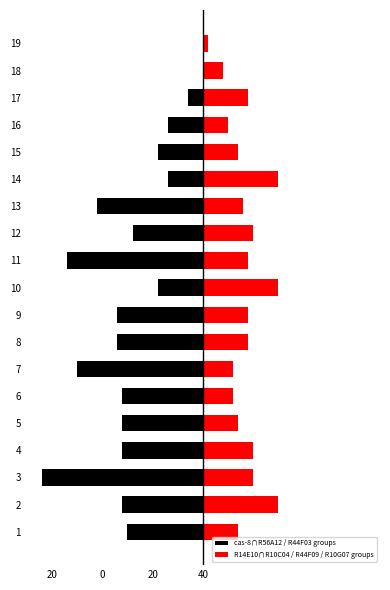

The cas-8∩R56A12 / R44F03 groups series shows -25 at 5. True or false?

False